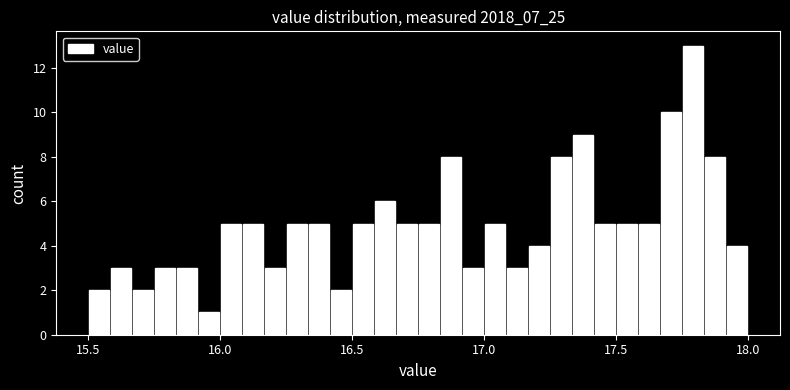

Read against the x-axis, roughly where is the centre of the tallest bar?

17.80